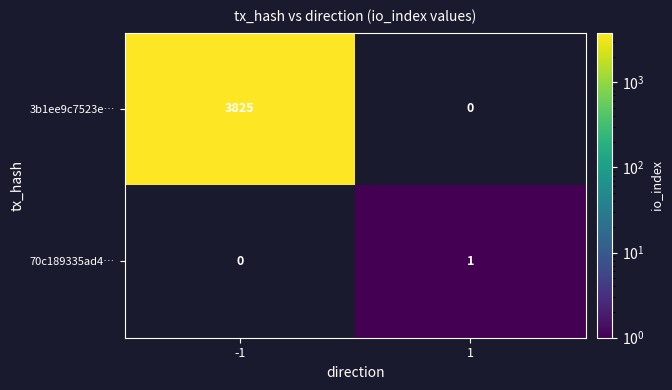

True or false: 3b1ee9c7523e… has a value of 3825 at -1.

True